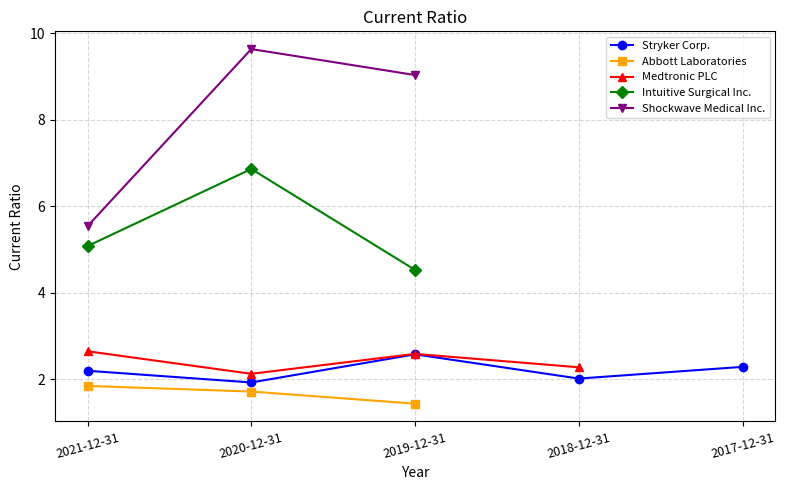

At which label does Shockwave Medical Inc. reach its peak?

2020-12-31